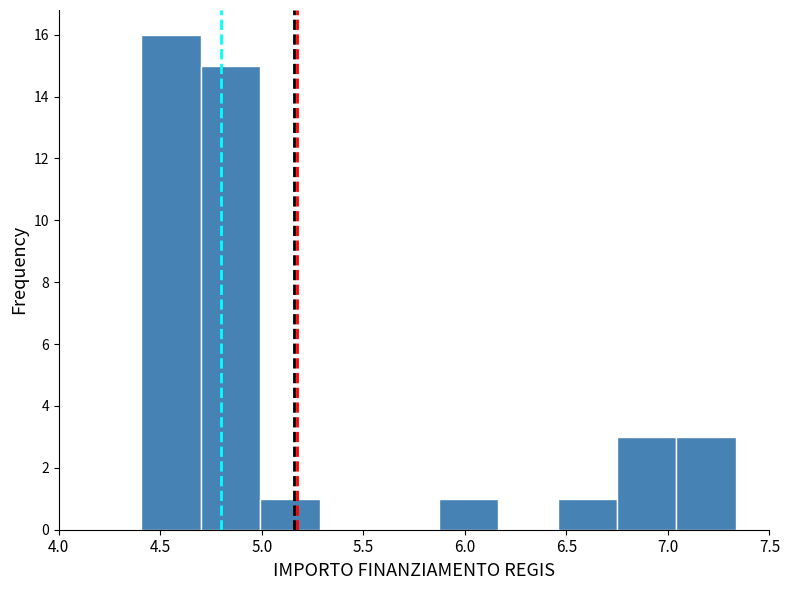

Over which range of the x-axis is the bar tallest?

4.40 to 4.70